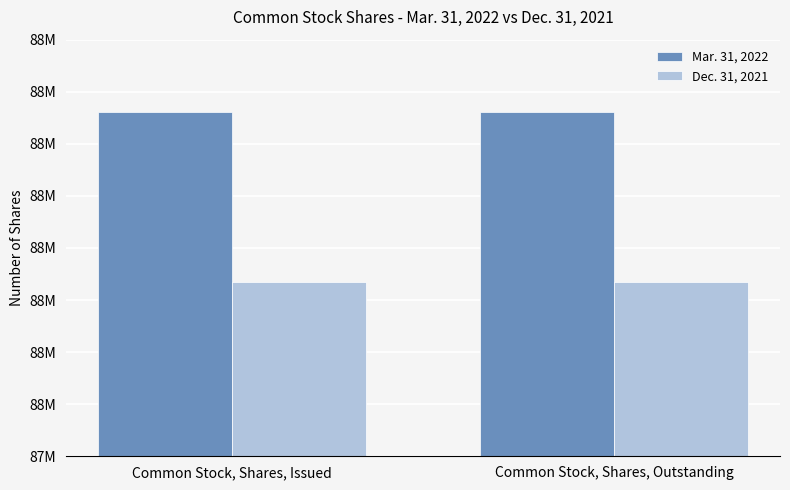

What are all the series names shown in the legend?

Mar. 31, 2022, Dec. 31, 2021